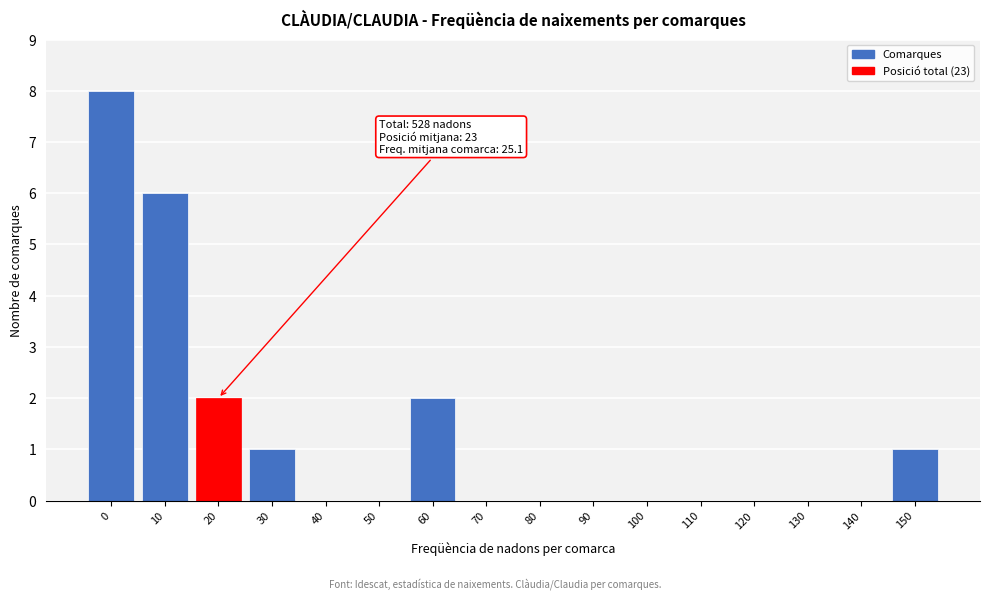

Reading left to right, what are all the values shown in this chart?

0=8	10=6	20=2	30=1	40=0	50=0	60=2	70=0	80=0	90=0	100=0	110=0	120=0	130=0	140=0	150=1